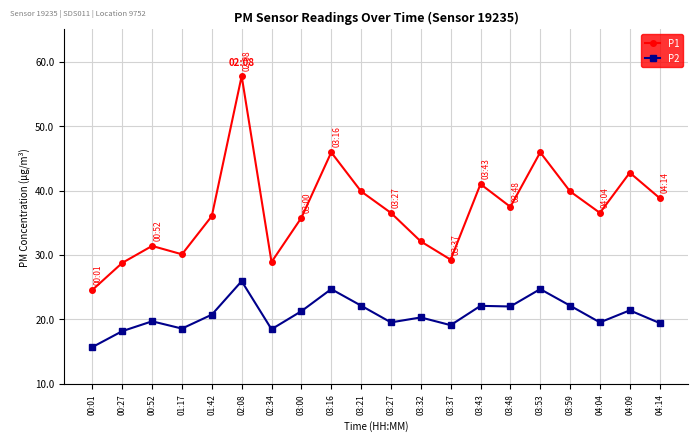

Which label corresponds to the largest value in the chart?

02:08